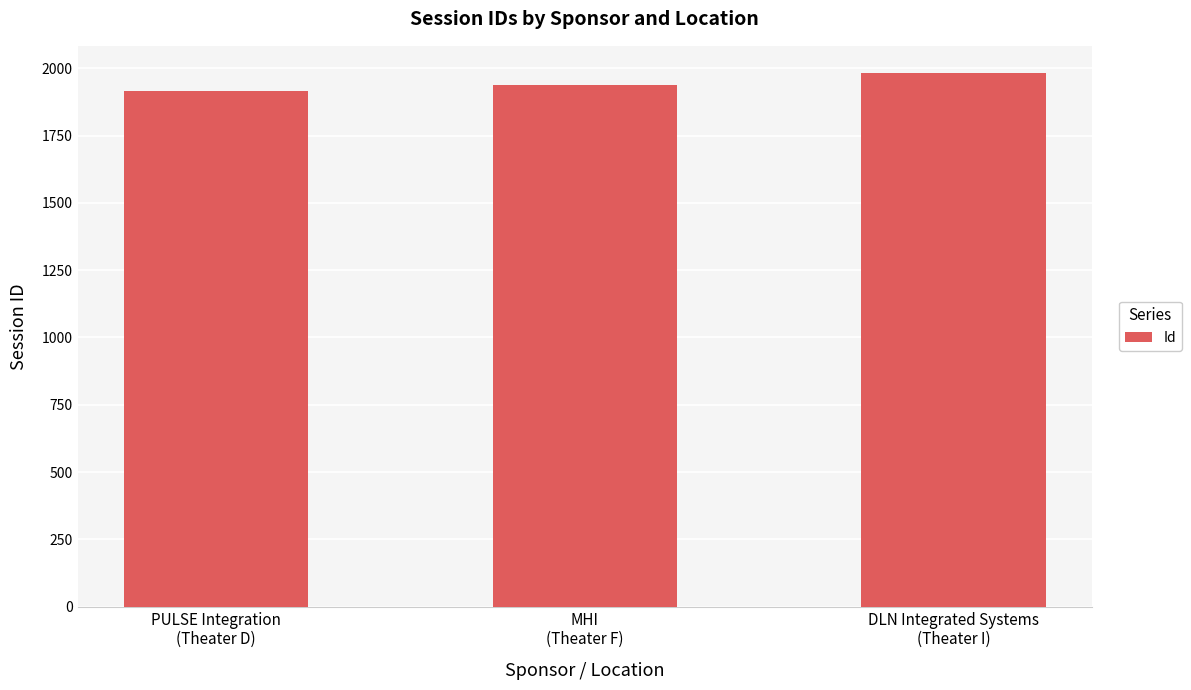

What is the sum of all values?

5837